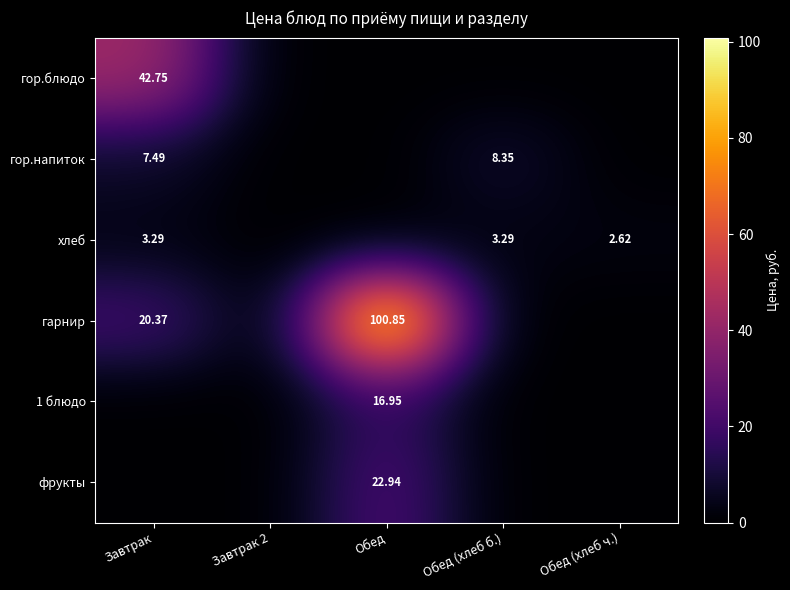

Rank the categories by 1 блюдо value from highest to lowest.

Обед, Завтрак, Завтрак 2, Обед (хлеб б.), Обед (хлеб ч.)